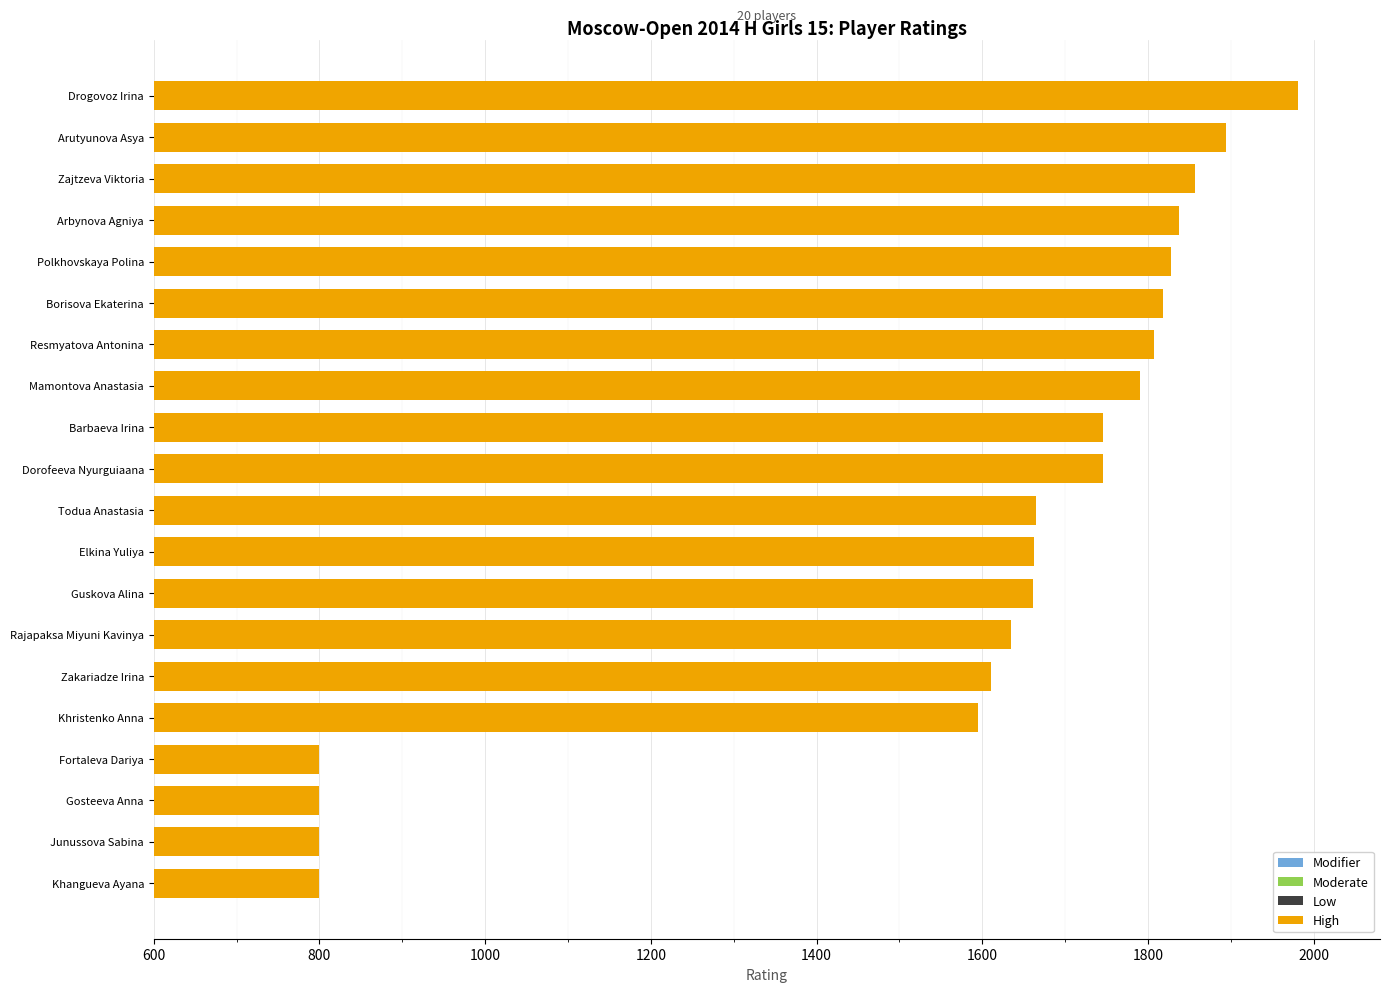

The value at Zajtzeva Viktoria is 1857. True or false?

True